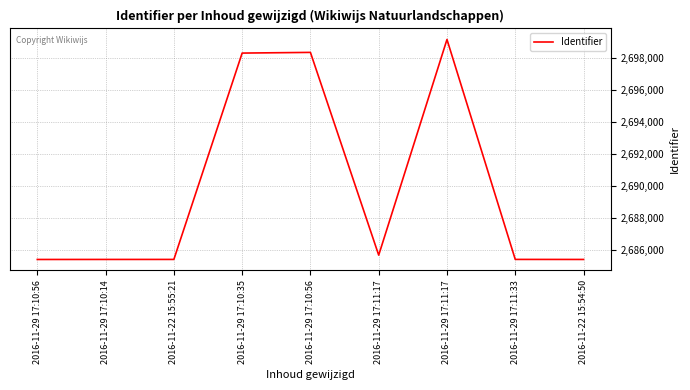

Does the chart have visible grid lines?

Yes